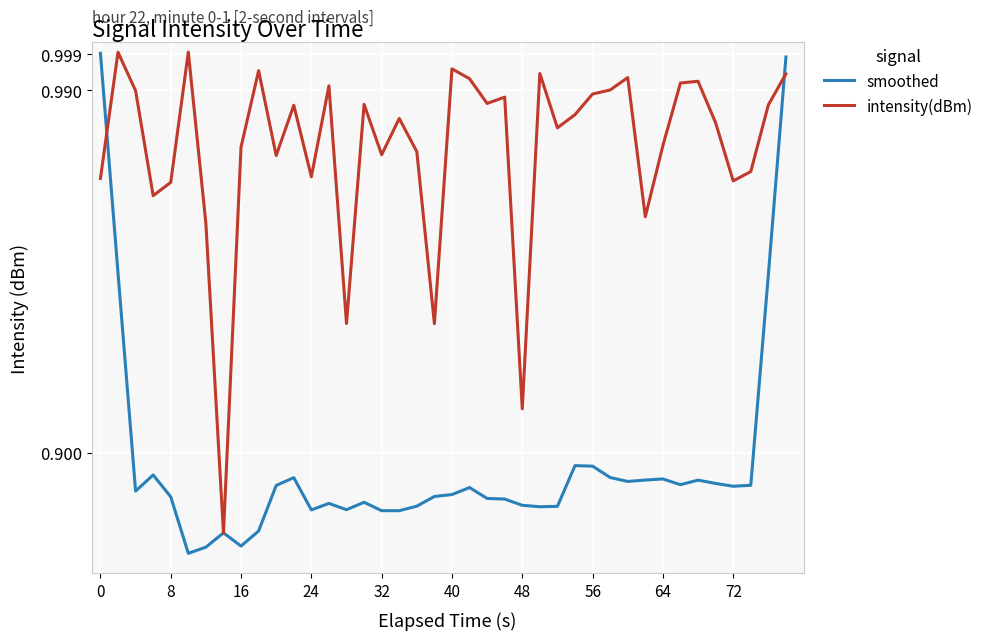

Which series has the largest total across all categories?

intensity(dBm)